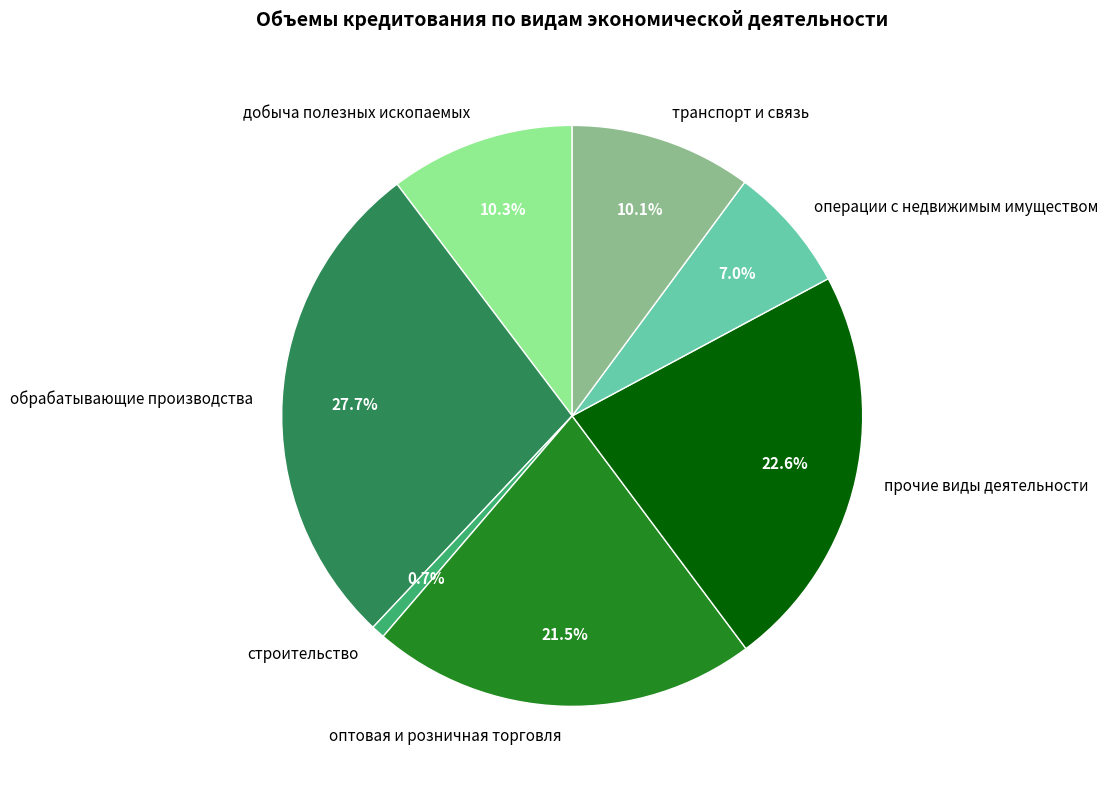

What percentage is the операции с недвижимым имуществом slice, to the nearest percent?

7%